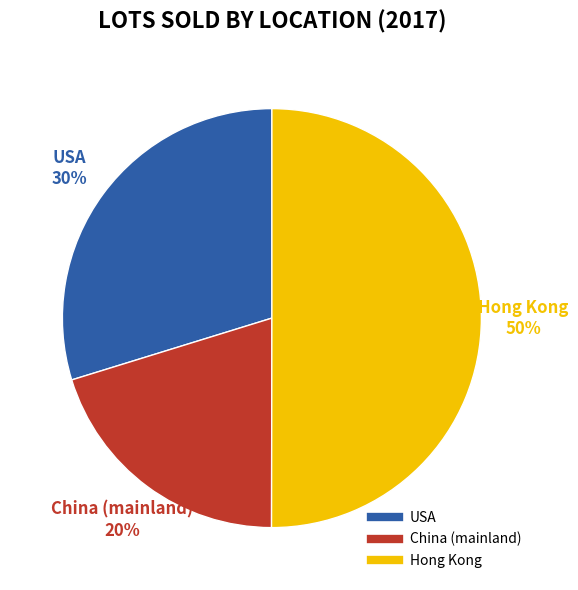

Count the number of slices in the pie.

3